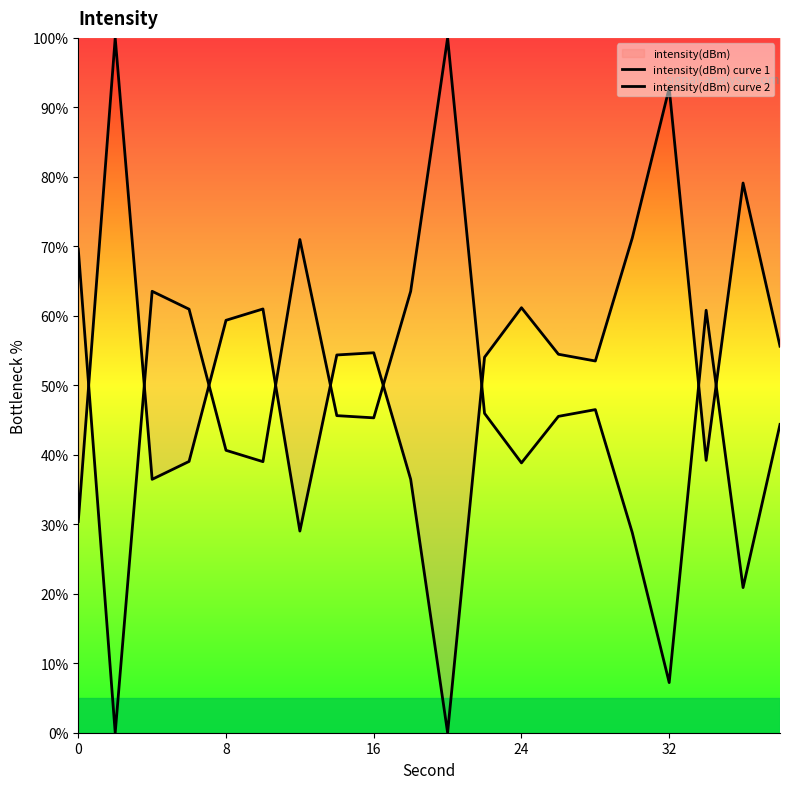

True or false: intensity(dBm) curve 2 and intensity(dBm) curve 1 cross at least once.

True